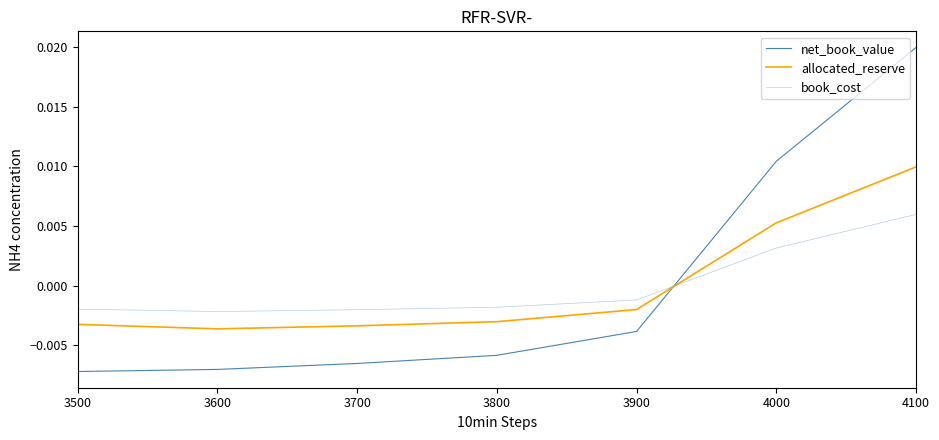

Rank the categories by net_book_value value from highest to lowest.

4100, 4000, 3900, 3800, 3700, 3600, 3500